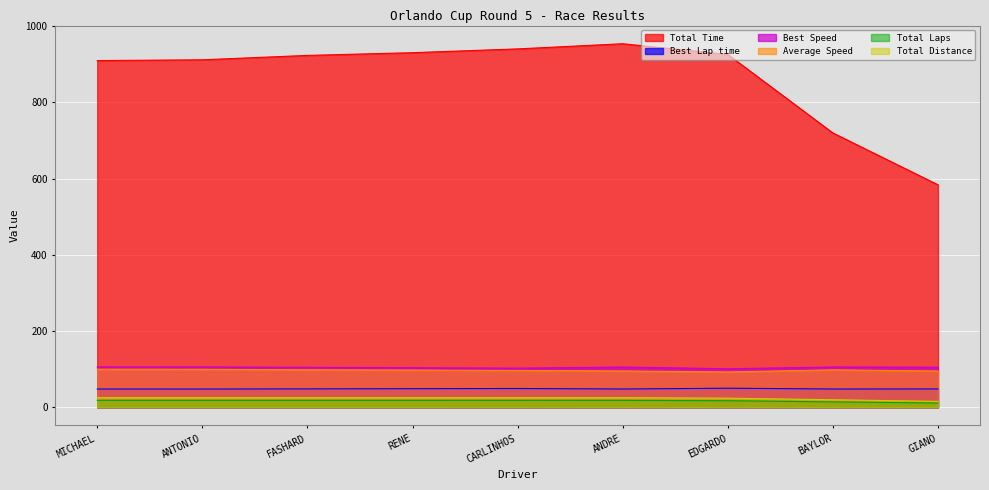

True or false: Total Distance has more than 1 points higher than both neighbors.

False